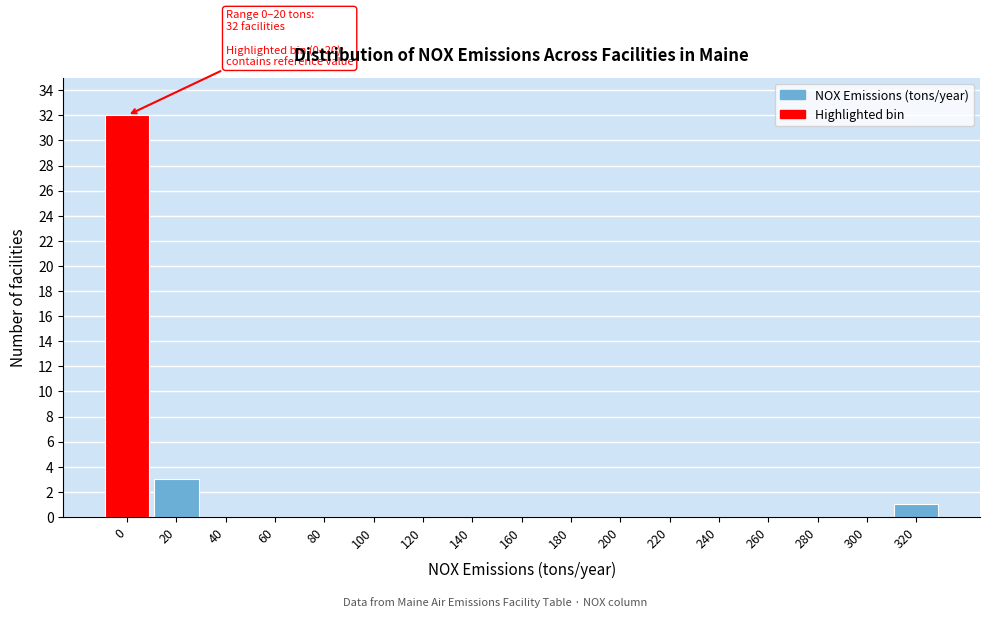

Reading left to right, extract all data points from this chart.

0=32	20=3	40=0	60=0	80=0	100=0	120=0	140=0	160=0	180=0	200=0	220=0	240=0	260=0	280=0	300=0	320=1